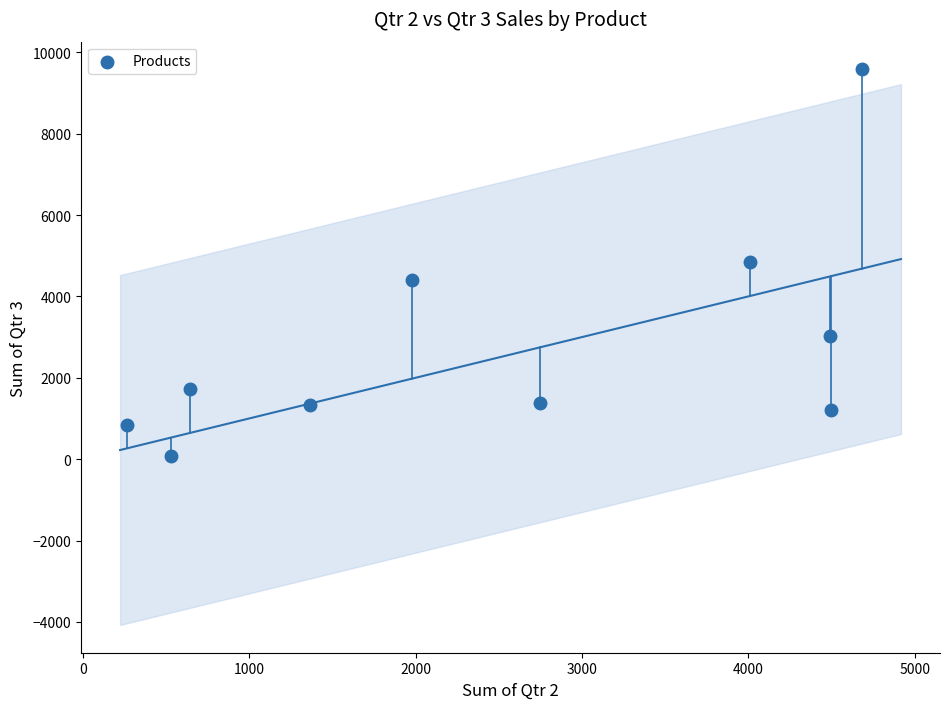

What is the range of Y values (max minus min)?

9511.5